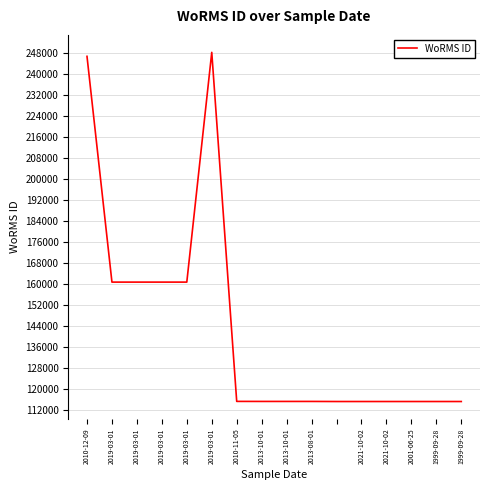

What is the difference between the maximum and minimum values?

133067